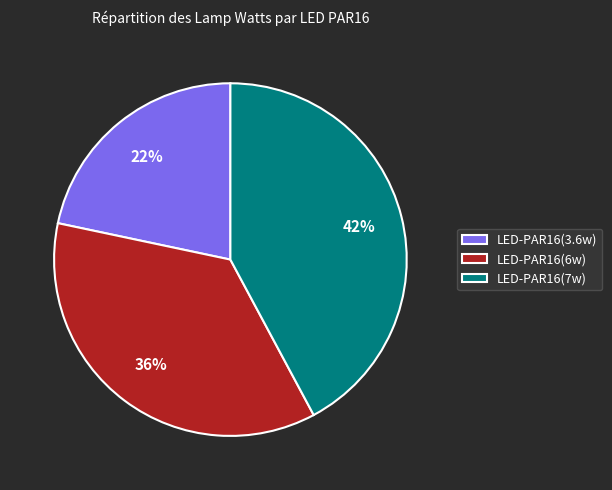

To the nearest percent, what is the combined percentage of LED-PAR16(7w) and LED-PAR16(3.6w)?

64%